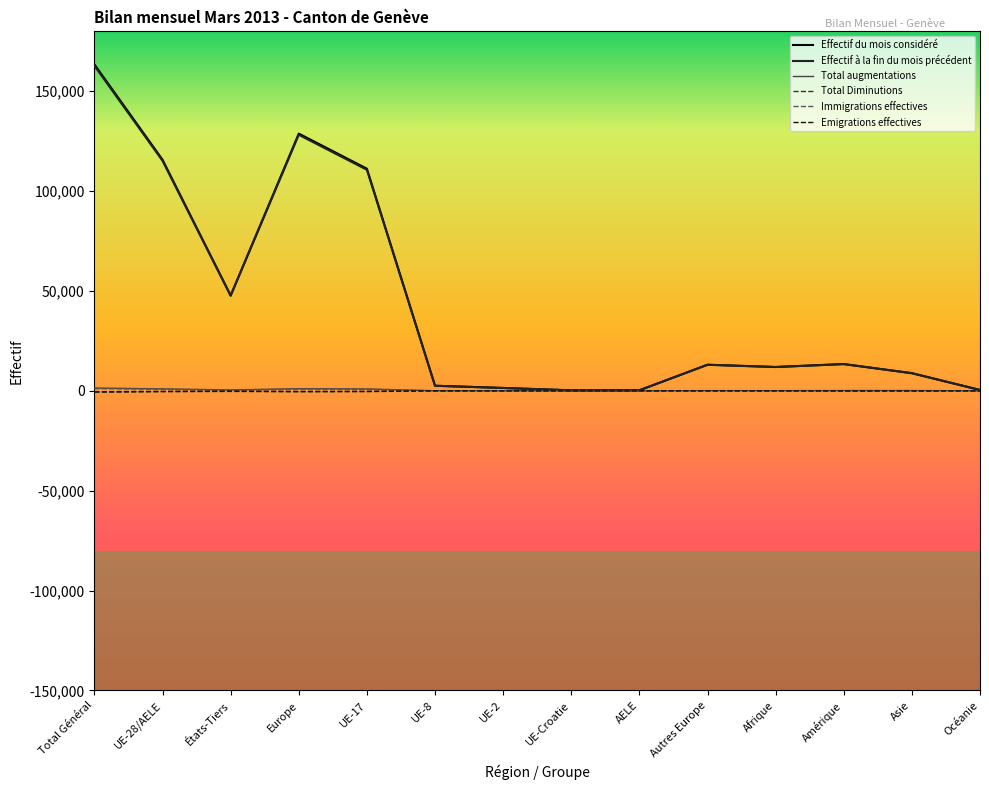

At which label does Effectif à la fin du mois précédent reach its peak?

Total Général